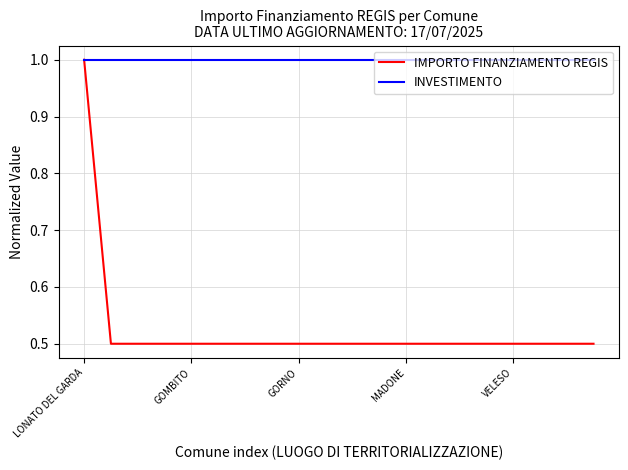

Does the chart have visible grid lines?

Yes